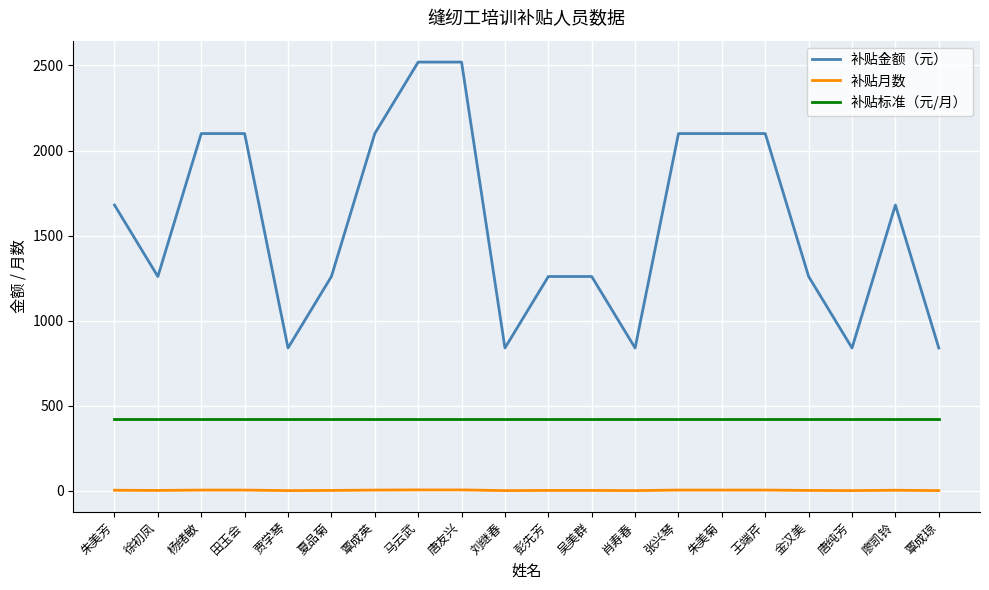

The value of 补贴金额（元） at 王端芹 is 2100. True or false?

True